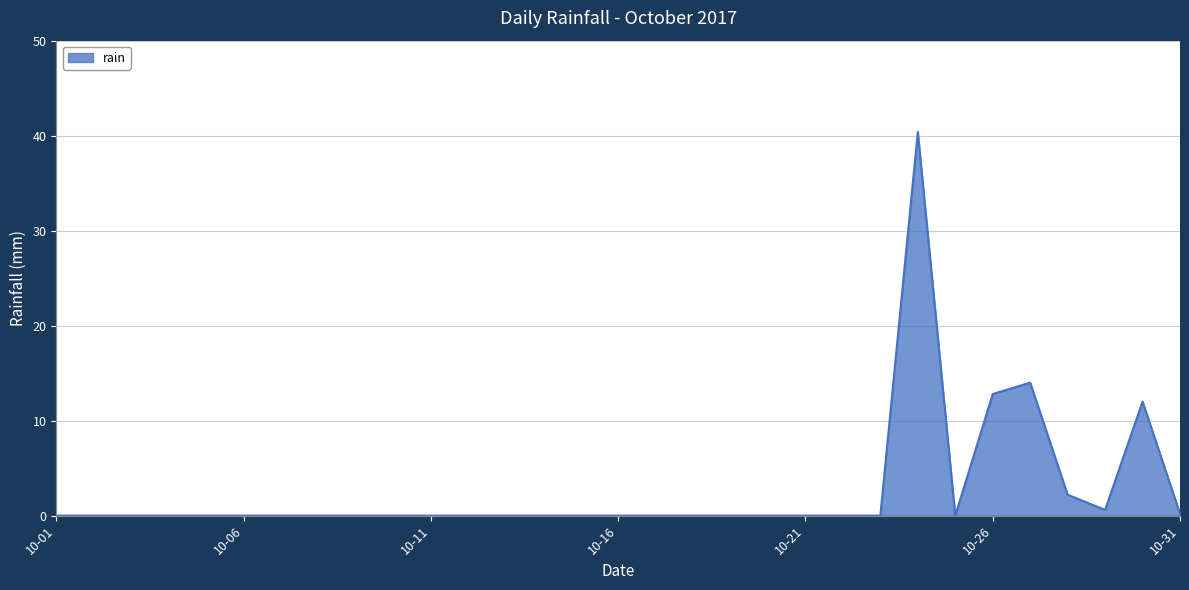

What is the difference between the maximum and minimum values?

40.4